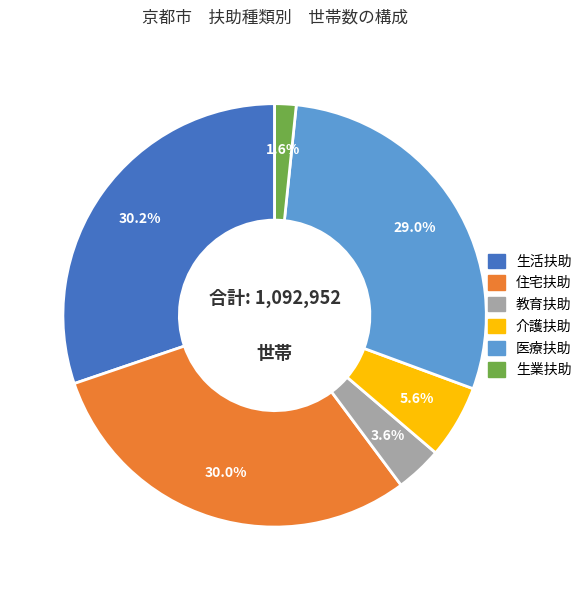

The 住宅扶助 slice represents 45% of the pie. True or false?

False